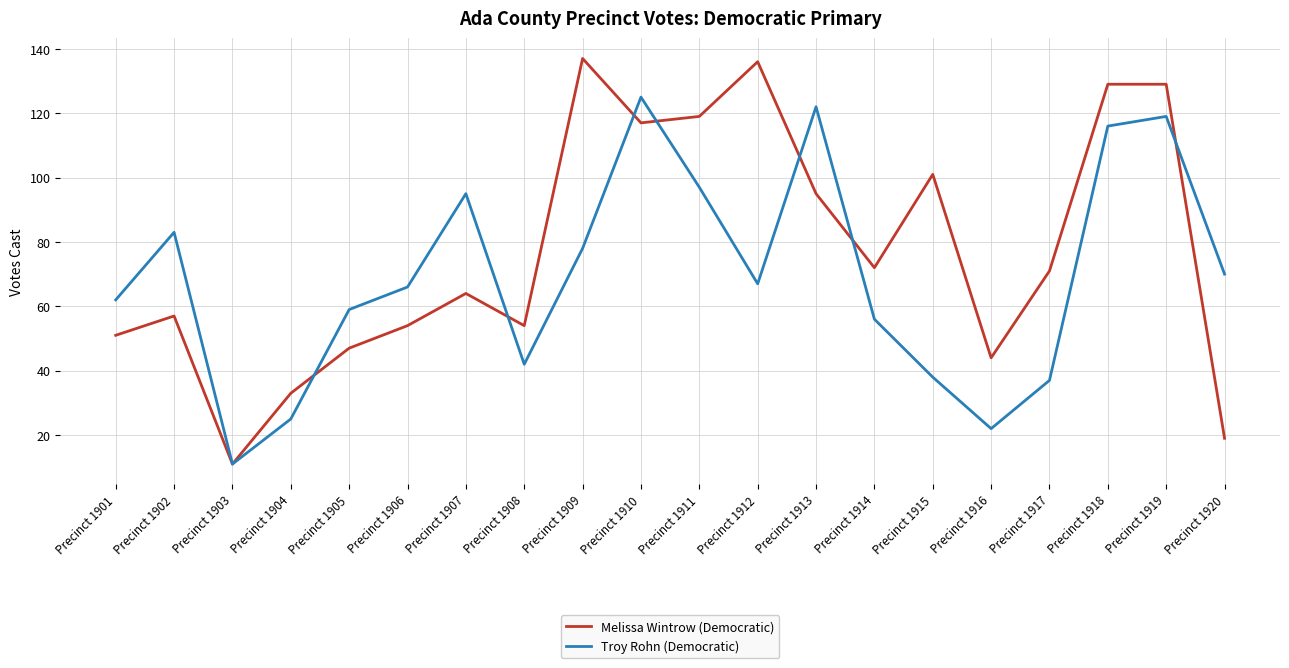

True or false: Troy Rohn (Democratic) and Melissa Wintrow (Democratic) cross at least once.

True